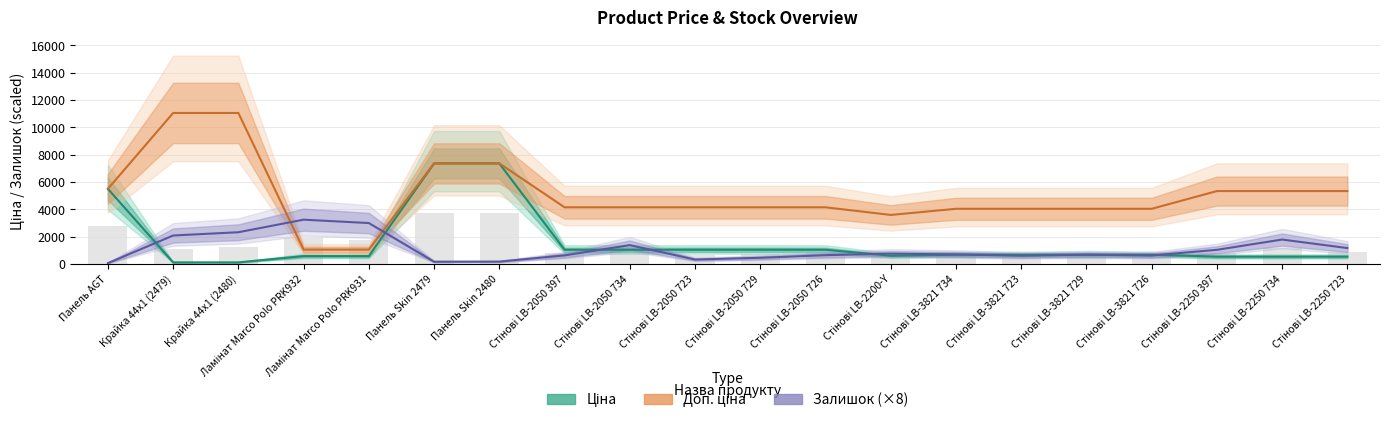

The value of Ціна at Стінові LB-3821 734 is 978.0. True or false?

False